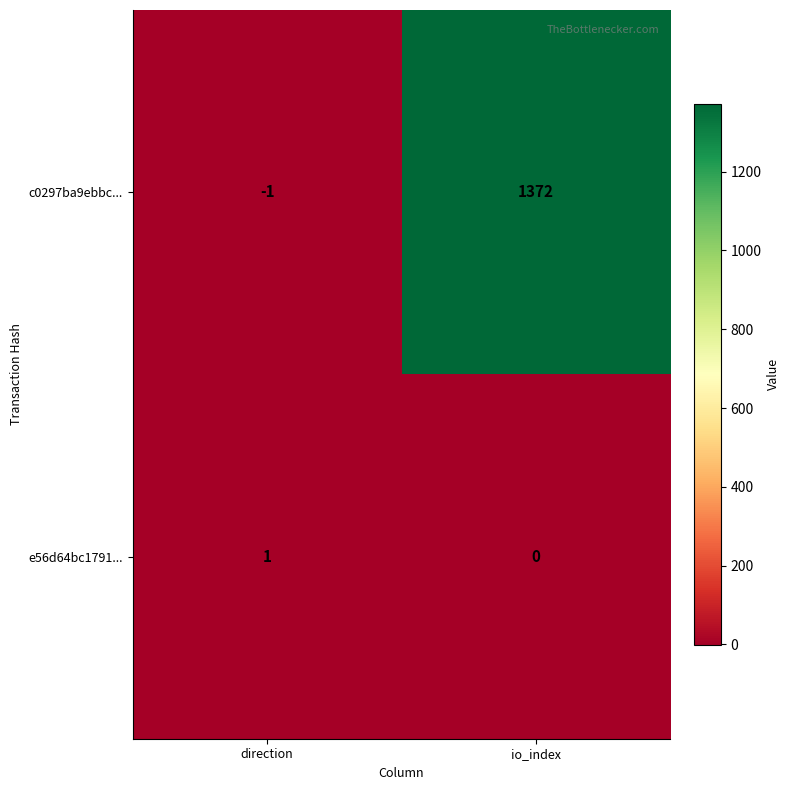

What is the sum of all c0297ba9ebbc... values?

1371